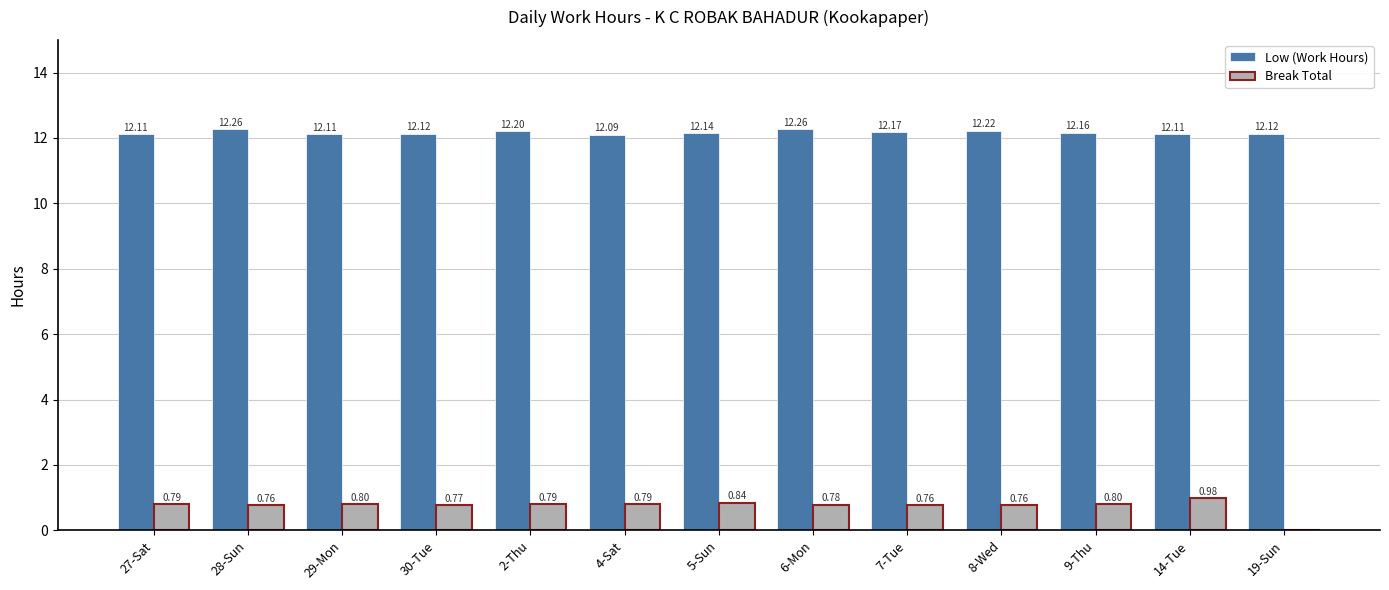

What is the total value across all series at 2-Thu?

13.0